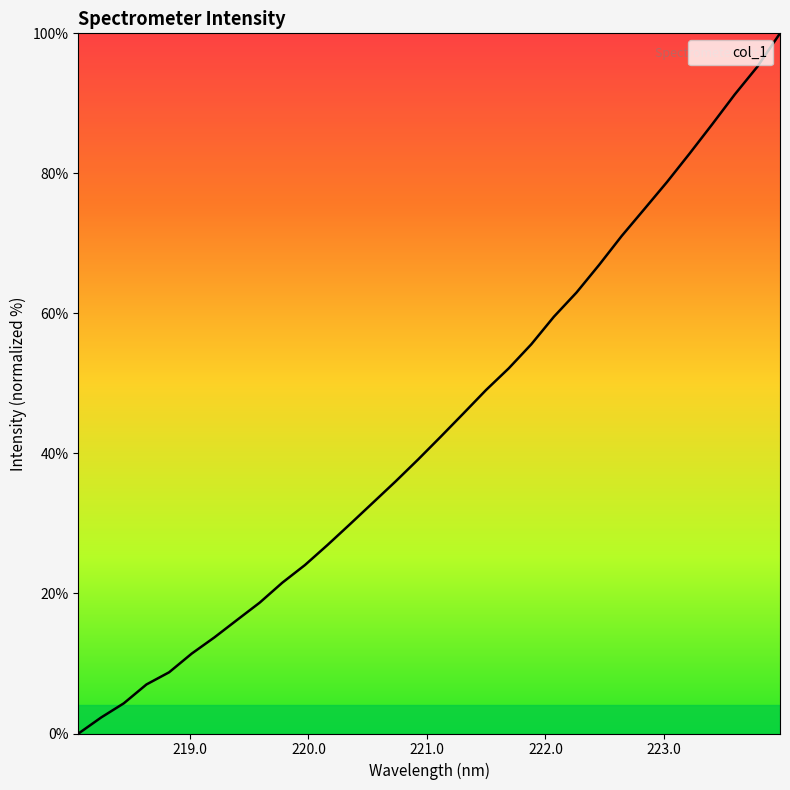

What is the difference between the maximum and minimum values?

100.0